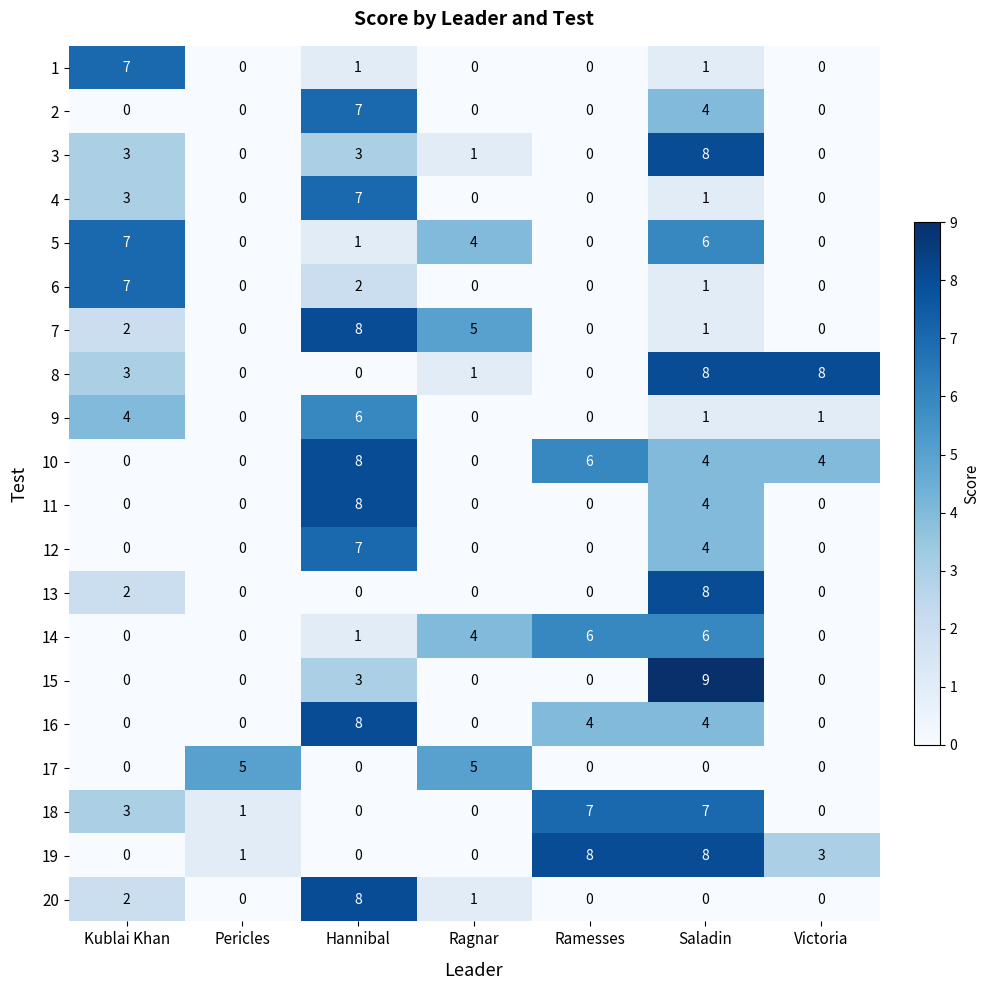

The 2 series shows 3 at Hannibal. True or false?

False